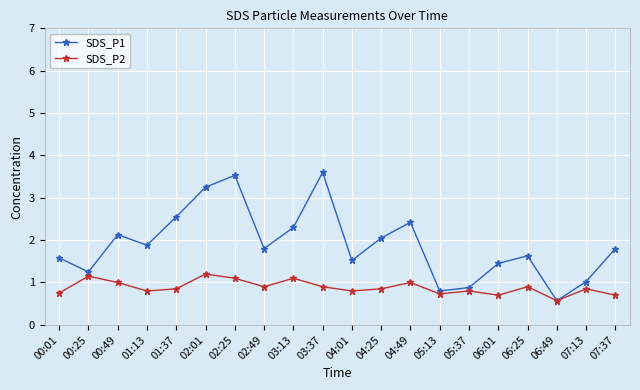

The value of SDS_P1 at 01:13 is 1.9. True or false?

True